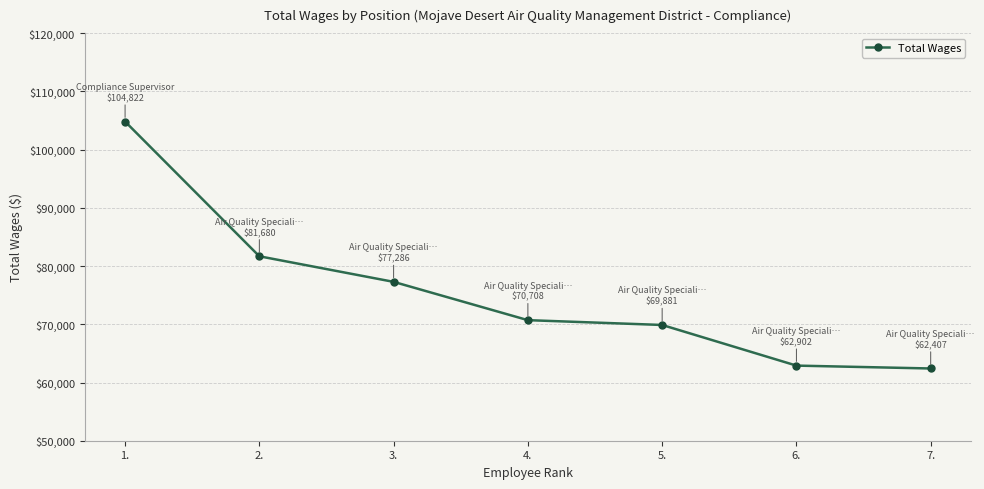

Reading right to left, list all the values displayed in this chart.

62407	62902	69881	70708	77286	81680	104822